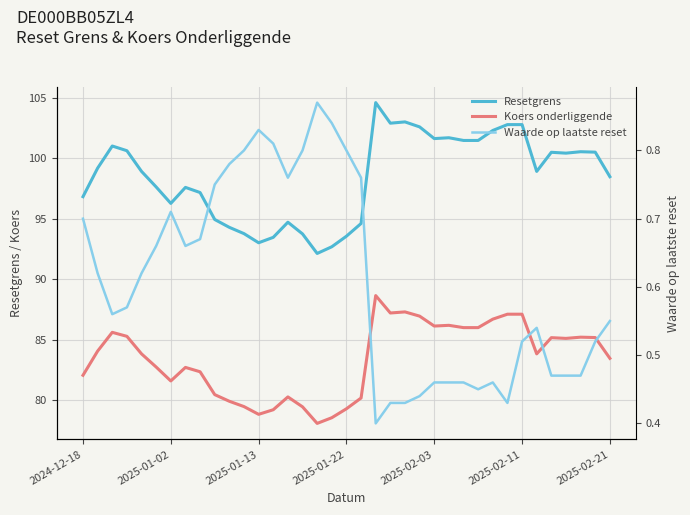

How many lines are shown in the chart?

3